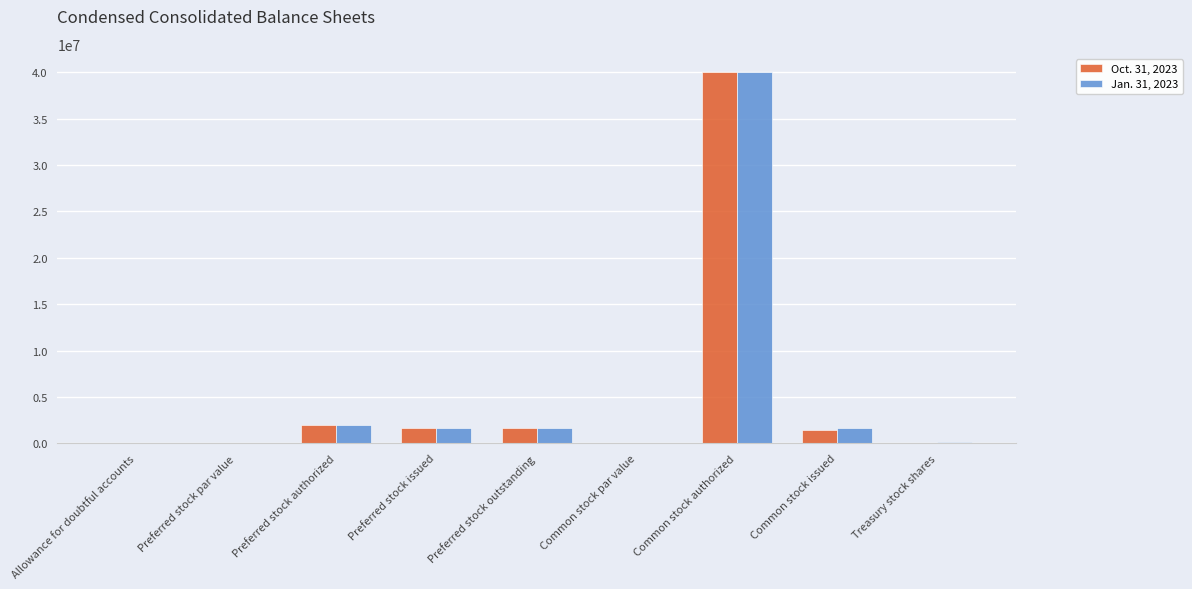

What is the difference between the Jan. 31, 2023 values at Preferred stock authorized and Treasury stock shares?

1807000.0